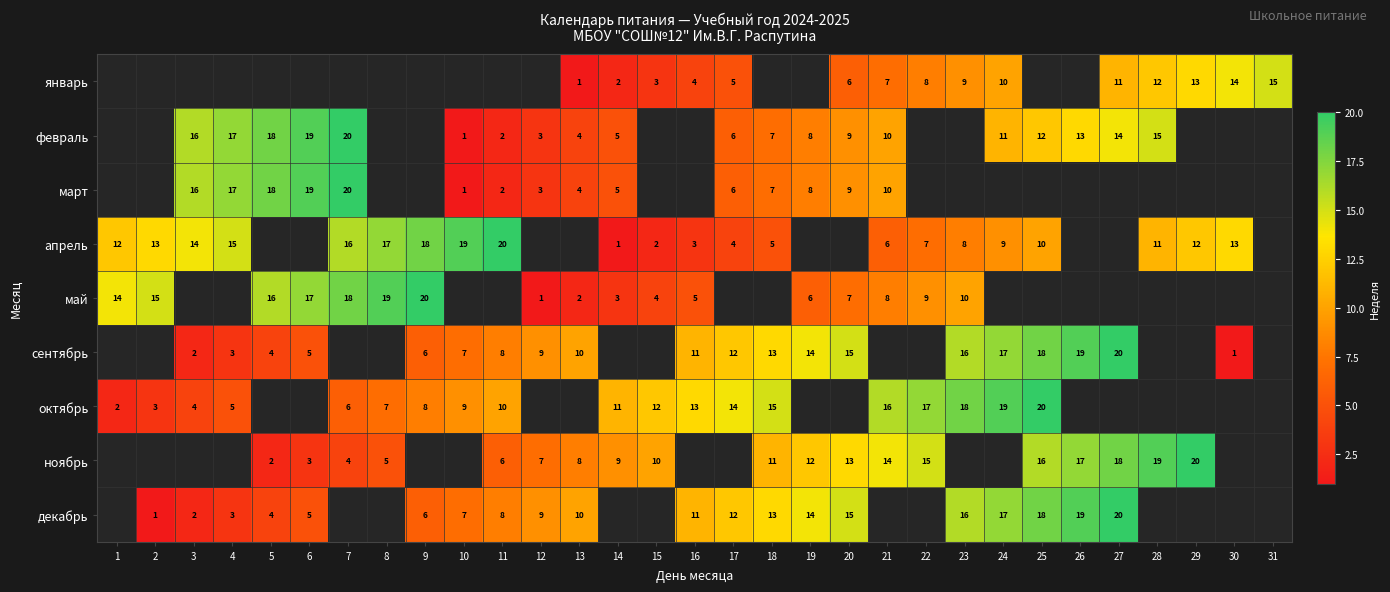

Is the value of апрель at 15 greater than the value of февраль at 7?

No